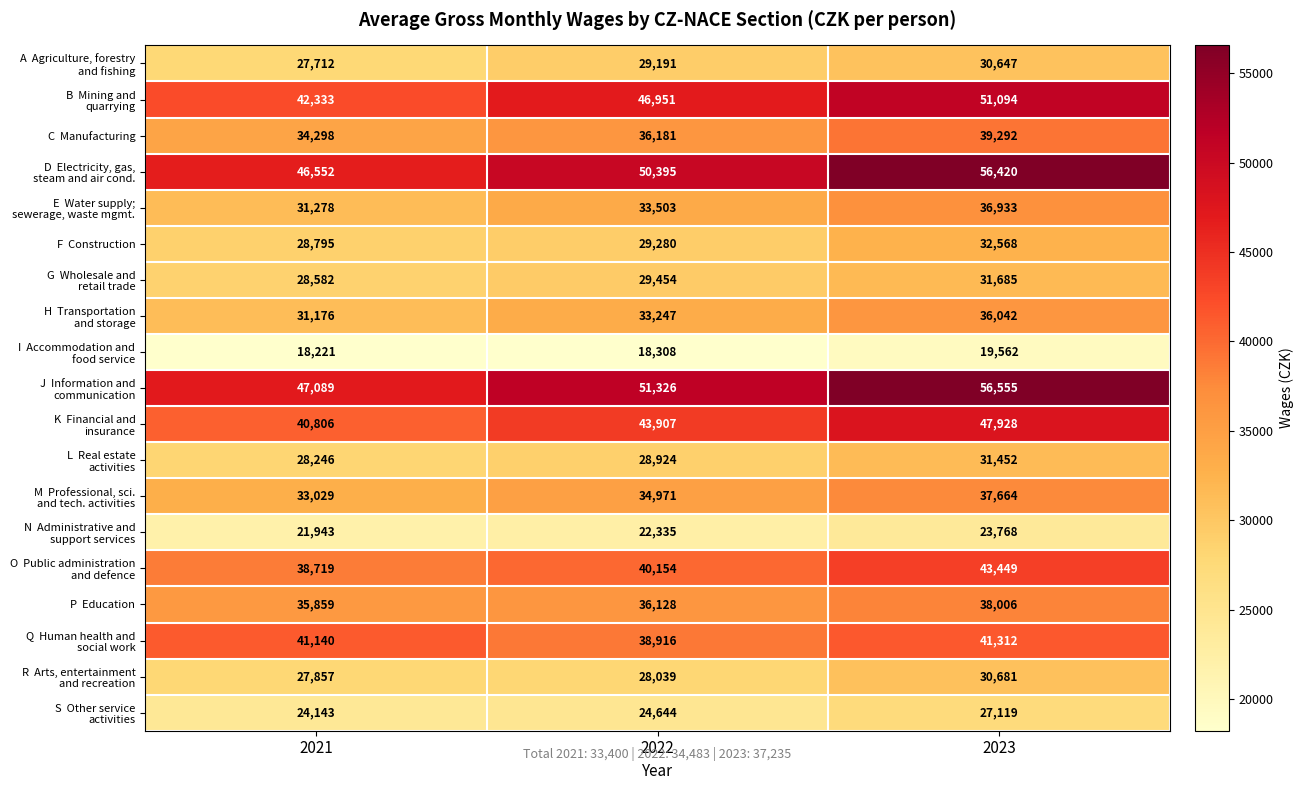

What is the difference between the highest and lowest values at 2021?

28868